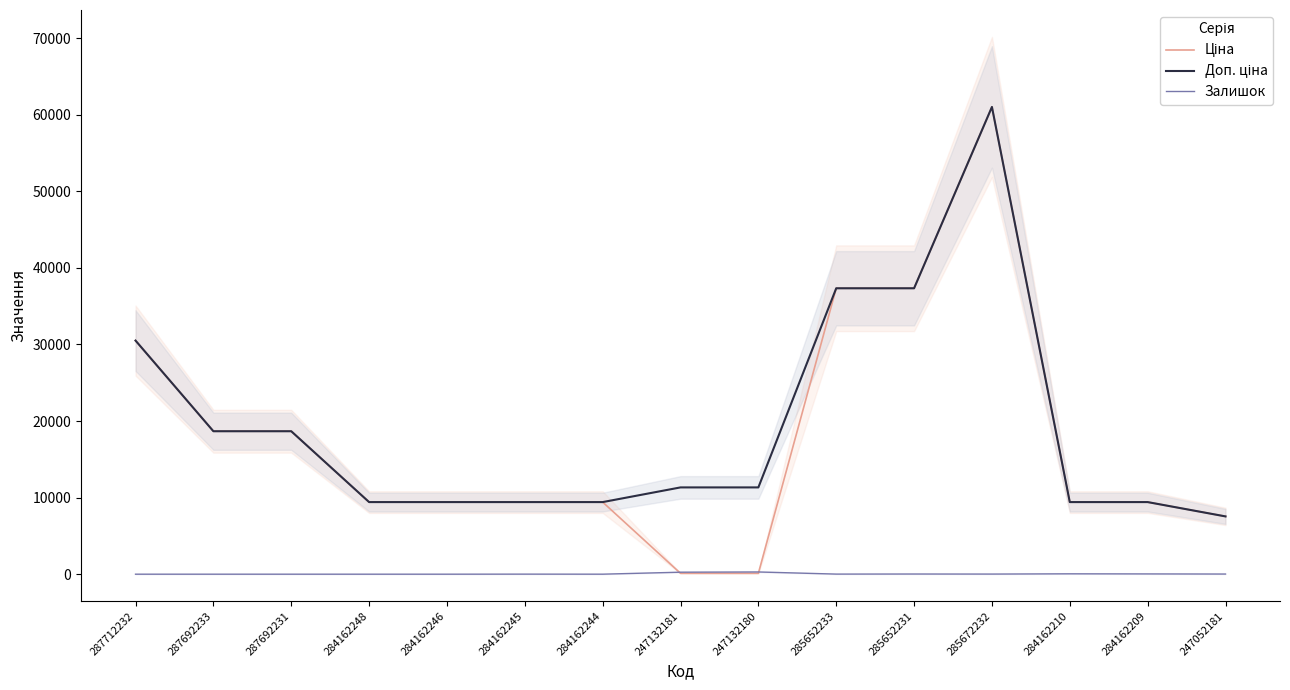

What is the sum of the Залишок values at 284162209 and 285652231?

56.0